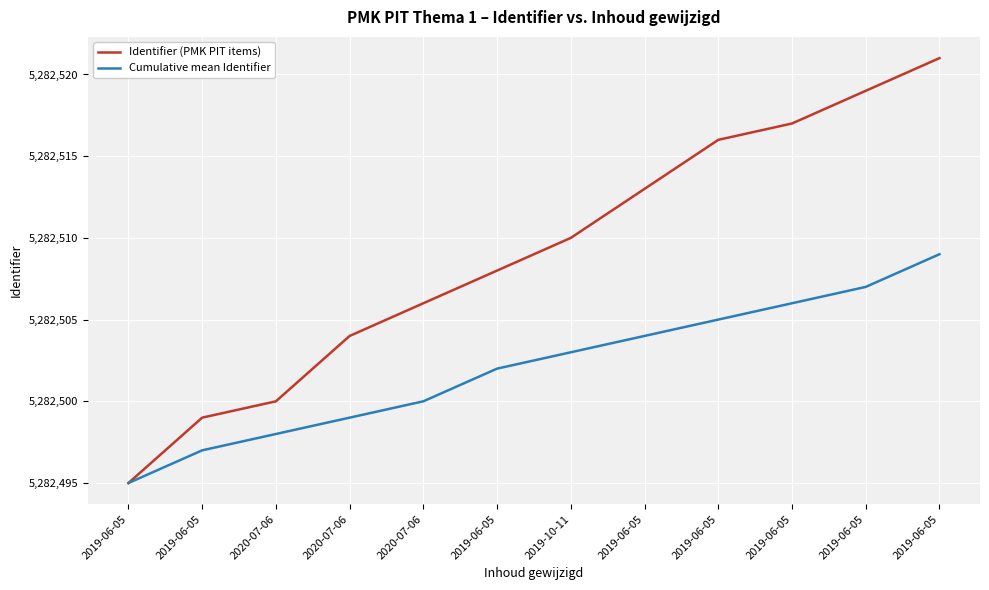

What are all the series names shown in the legend?

Identifier (PMK PIT items), Cumulative mean Identifier